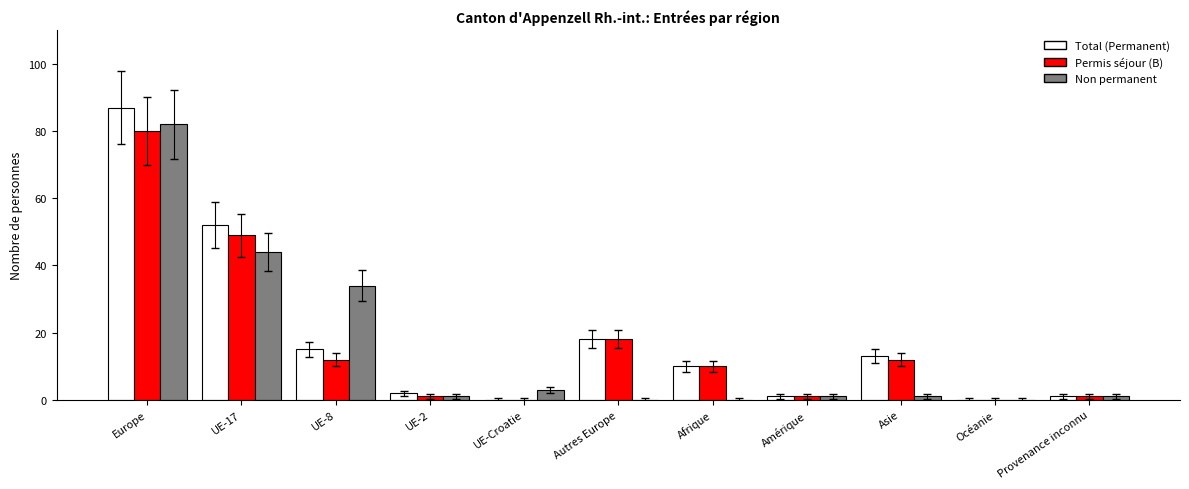

How many groups of bars are there?

11